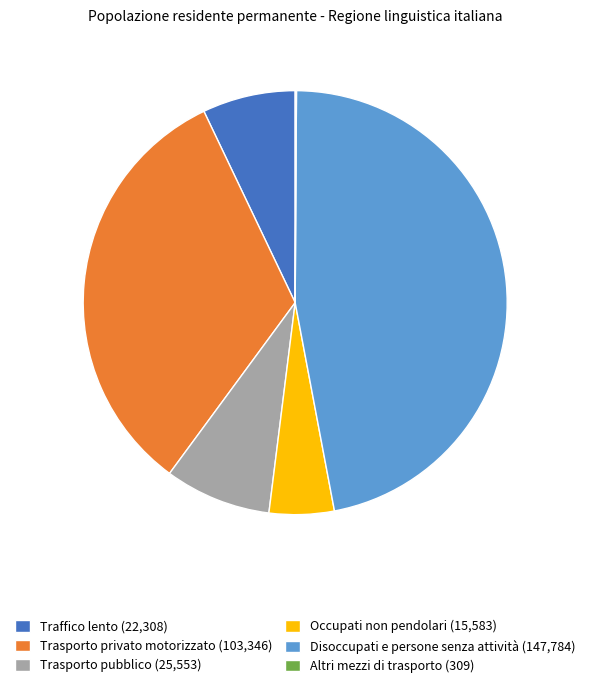

Do Occupati non pendolari and Disoccupati e persone senza attività together represent more than half of the pie?

Yes